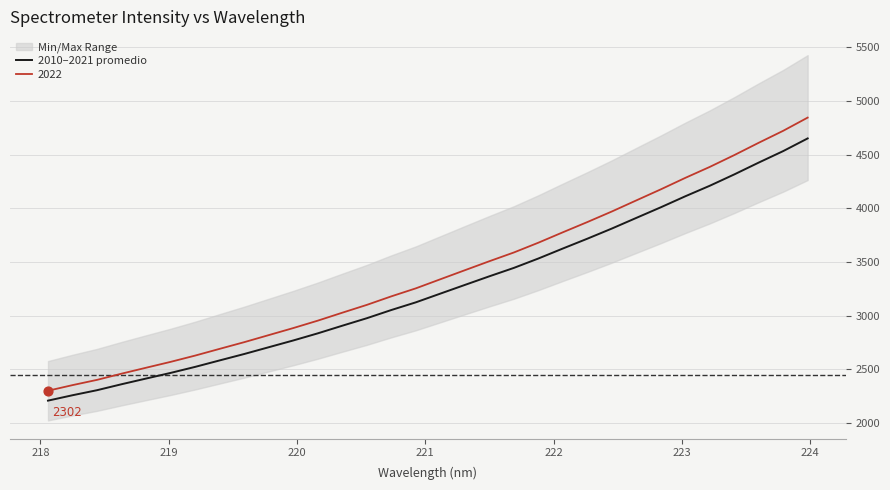

True or false: 2022 and 2010–2021 promedio cross at least once.

False